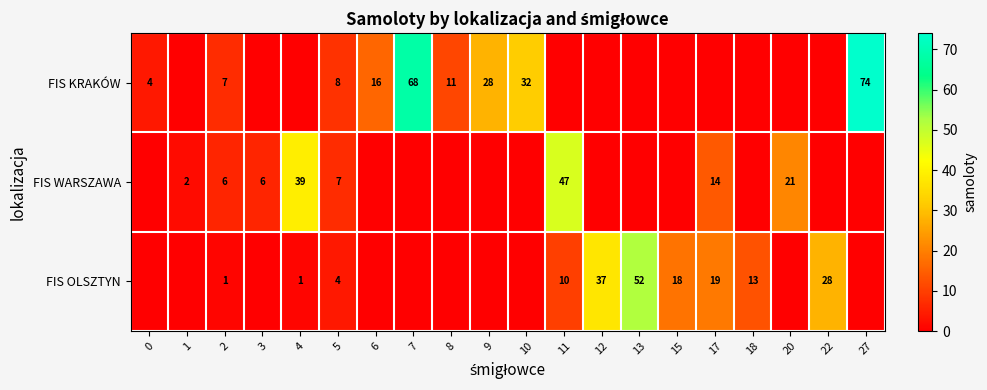

At which category is the sum across all series the highest?

27